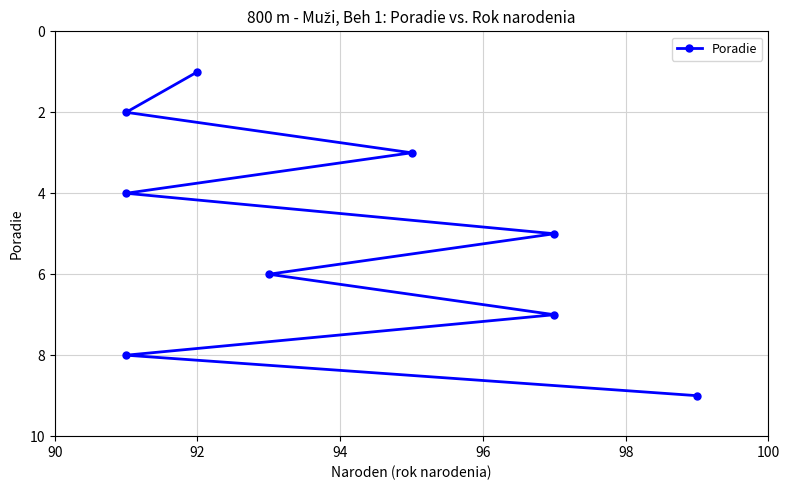

How many values are between 3 and 7?

5